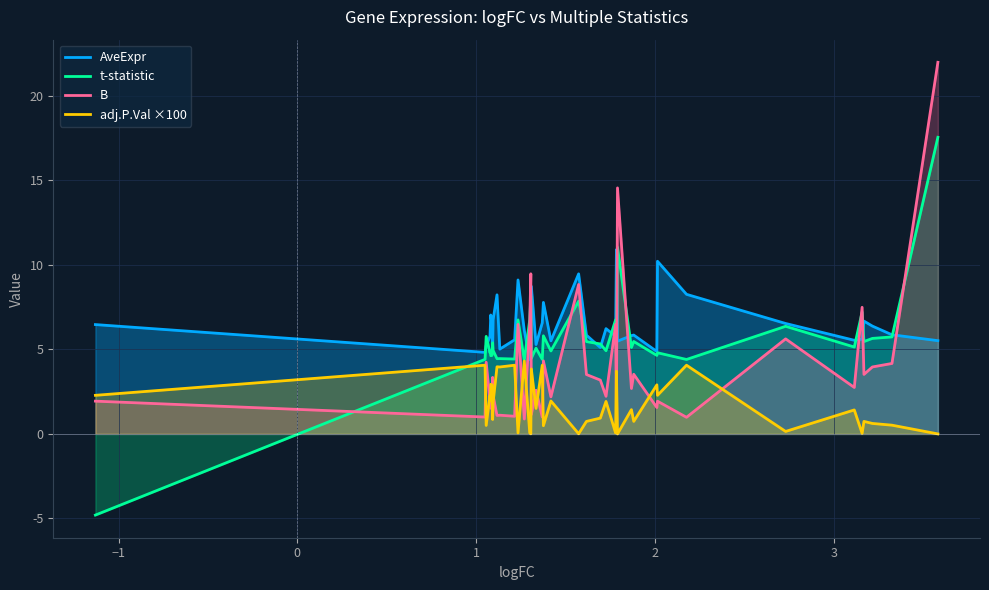

What is the maximum value for B?

22.0